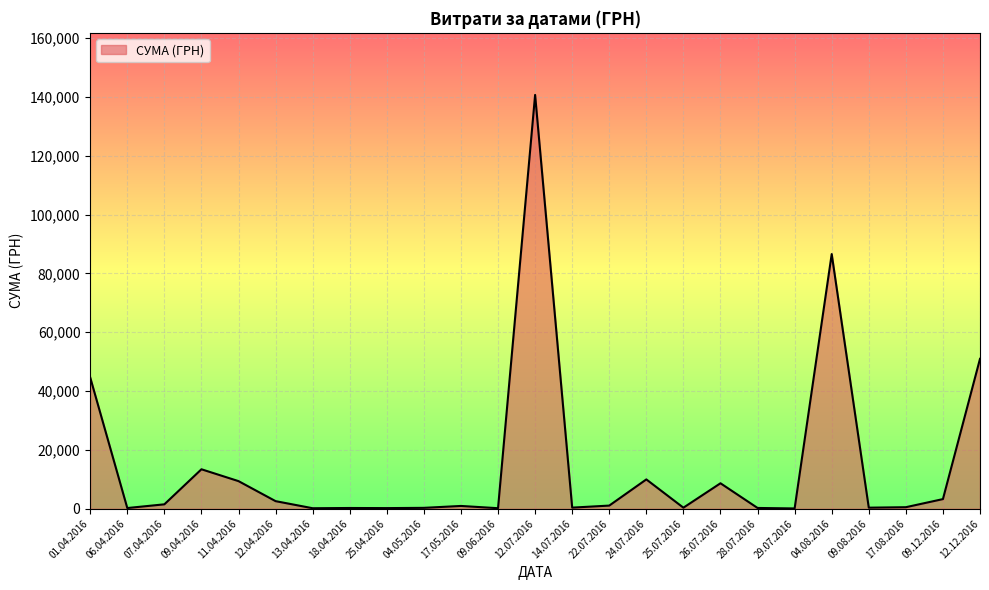

The value at 11.04.2016 is 9389.1. True or false?

True